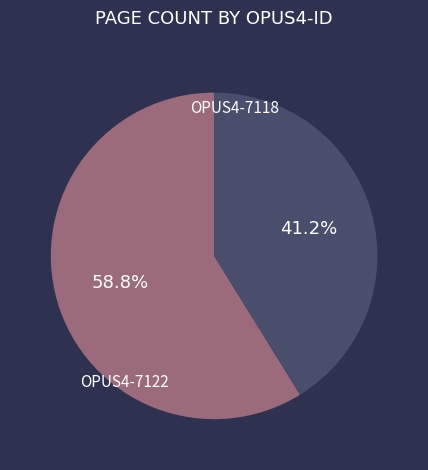

Is there any slice that represents more than half of the pie?

Yes